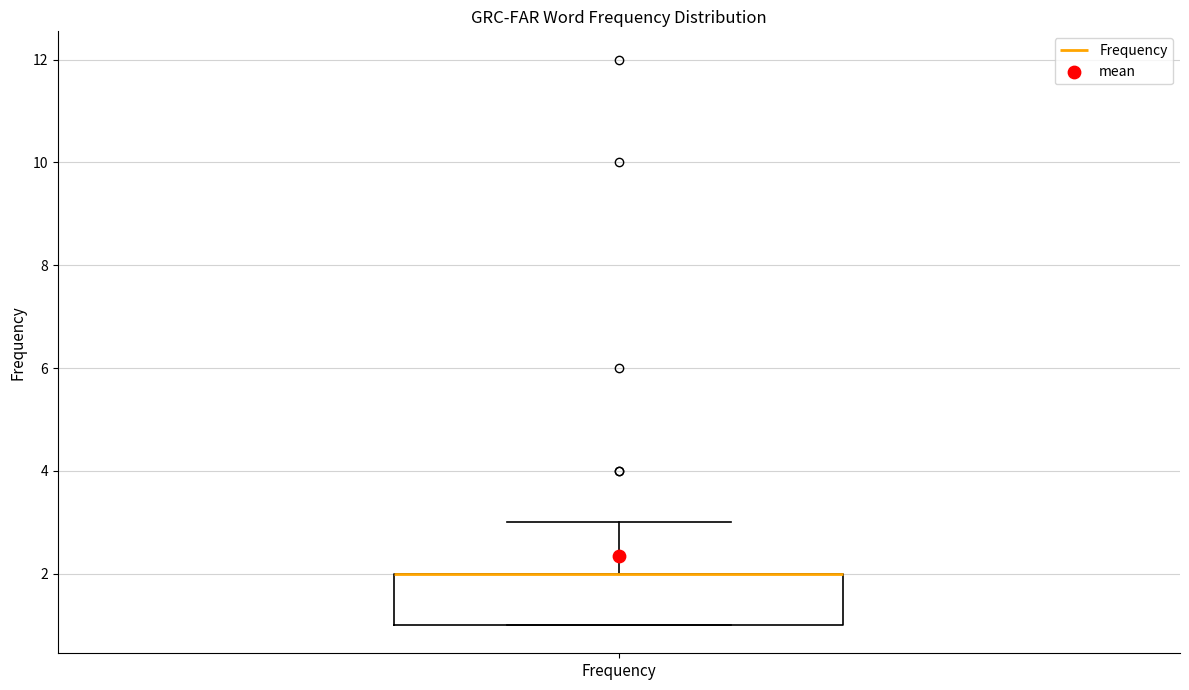

Where is the lower edge of the box for Frequency on the y-axis? The values are not printed on the chart, so give them approximately, as read against the axis.

1